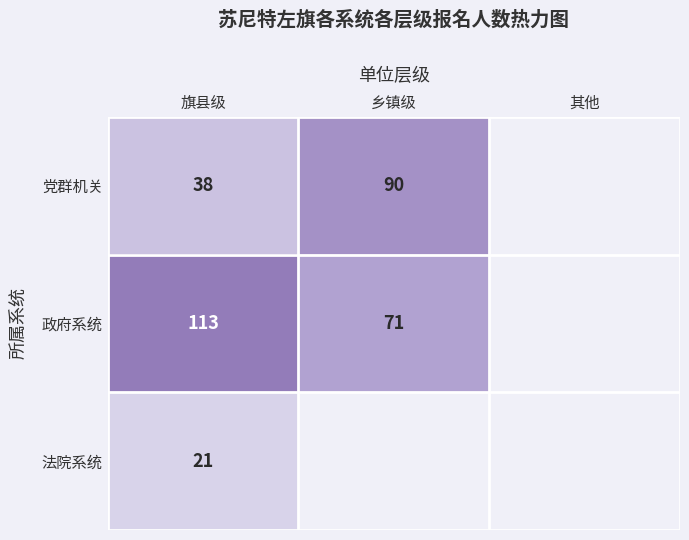

True or false: 党群机关 has a value of 38 at 旗县级.

True